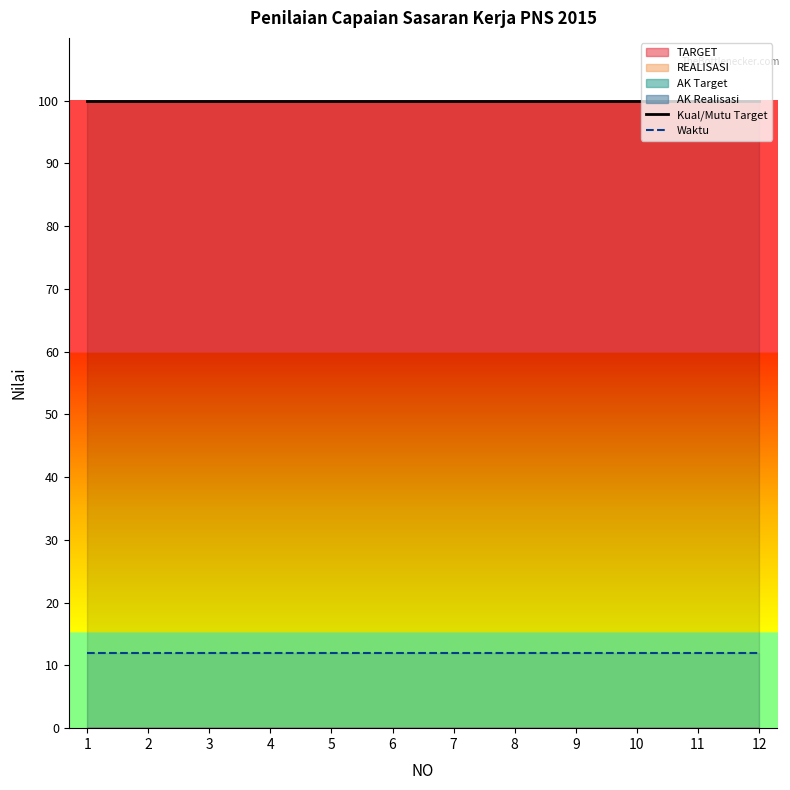

What is the total value across all series at 4?

112